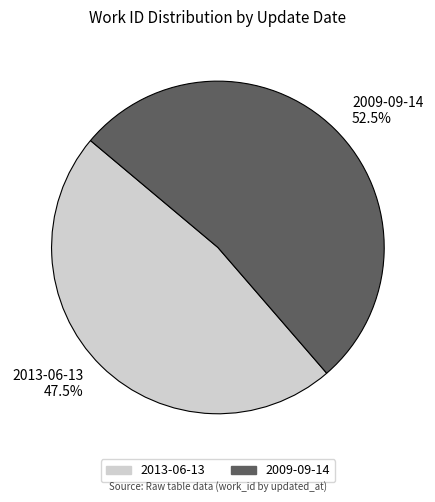

To the nearest percent, what is the difference between the 2009-09-14 and 2013-06-13 slice percentages?

5%